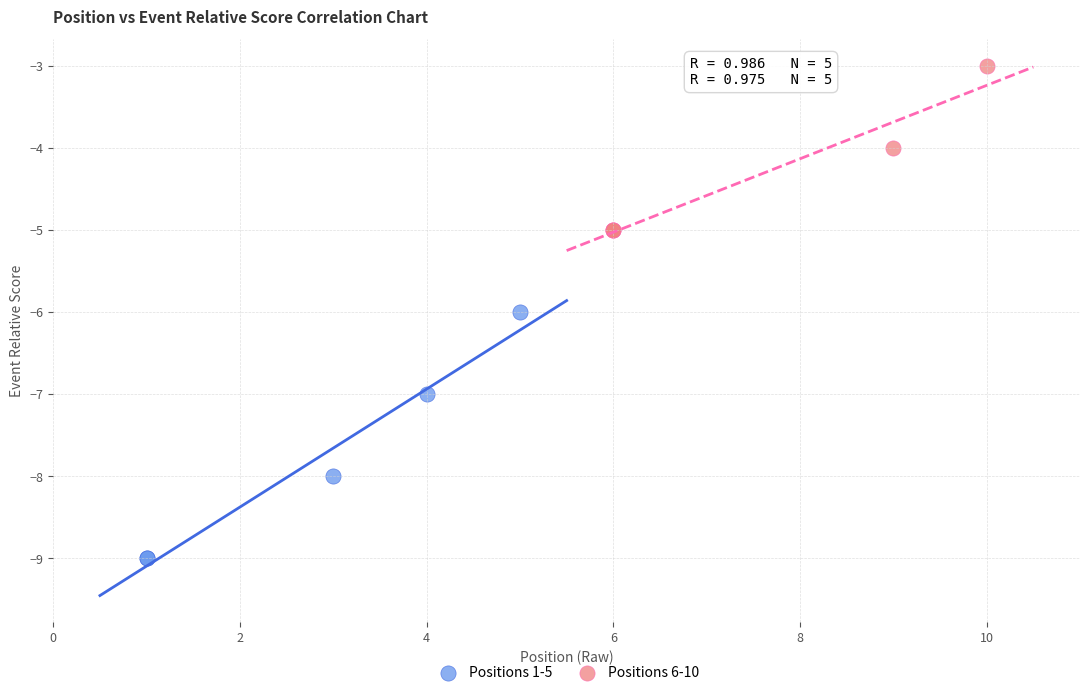

Which series has the largest Y range (max minus min)?

Positions 1-5